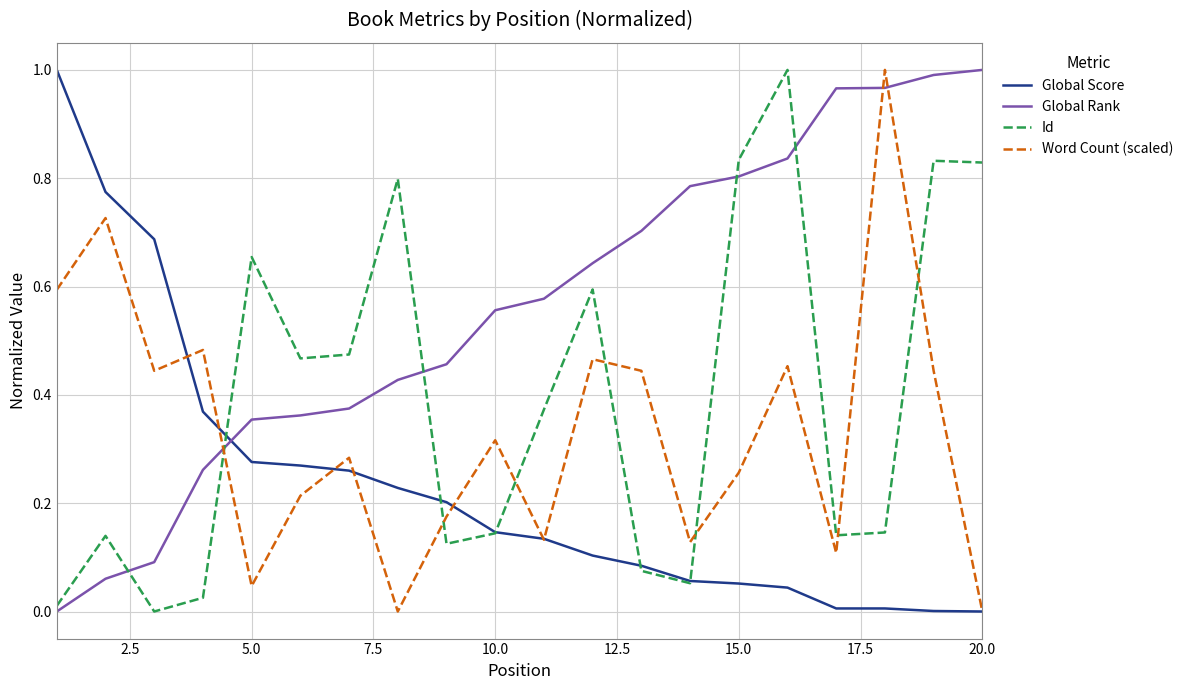

Which series has the largest total across all categories?

Global Rank